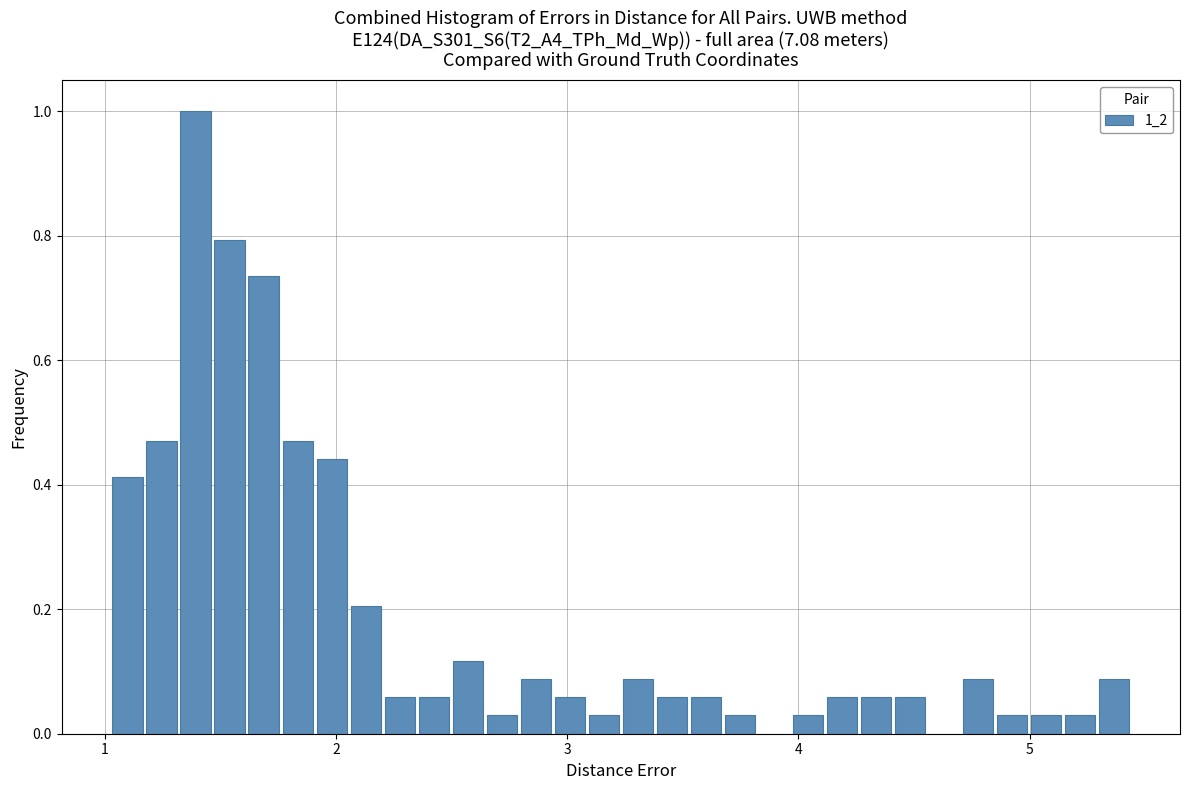

Read against the x-axis, roughly where is the centre of the tallest bar?

1.4